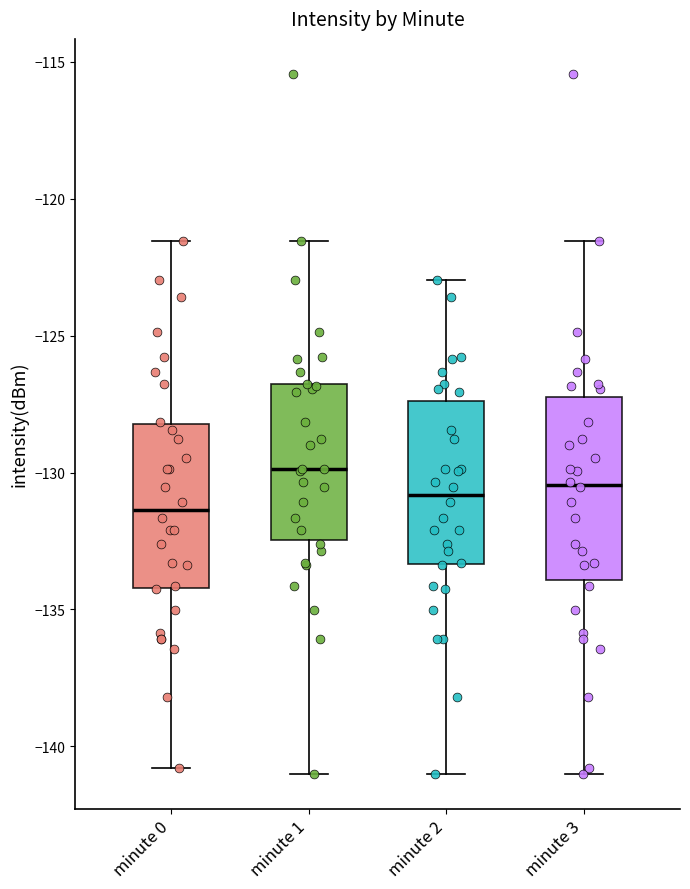

Reading left to right, read every box against the y-axis: the position of its median line, the range the box covers, and the ends of its whiskers. The values are not printed on the chart, so give them approximately, as read against the axis.

minute 0: median -131.5, box -134.0 to -128.0, whiskers -141.0 to -121.5
minute 1: median -130.0, box -132.5 to -127.0, whiskers -141.0 to -121.5
minute 2: median -131.0, box -133.5 to -127.5, whiskers -141.0 to -123.0
minute 3: median -130.5, box -134.0 to -127.0, whiskers -141.0 to -121.5